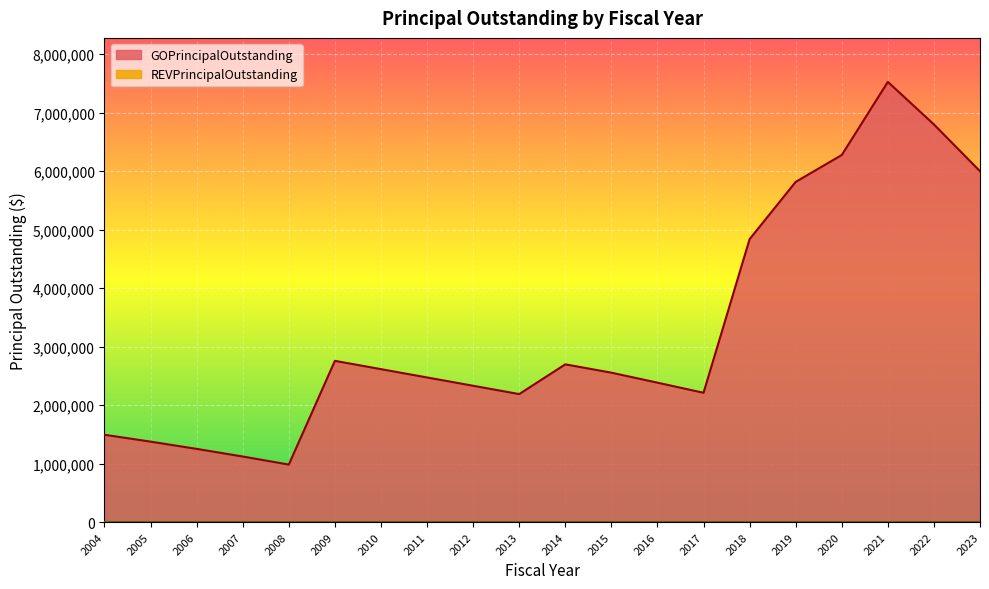

True or false: the data shows 845355.1 at 2006.

False